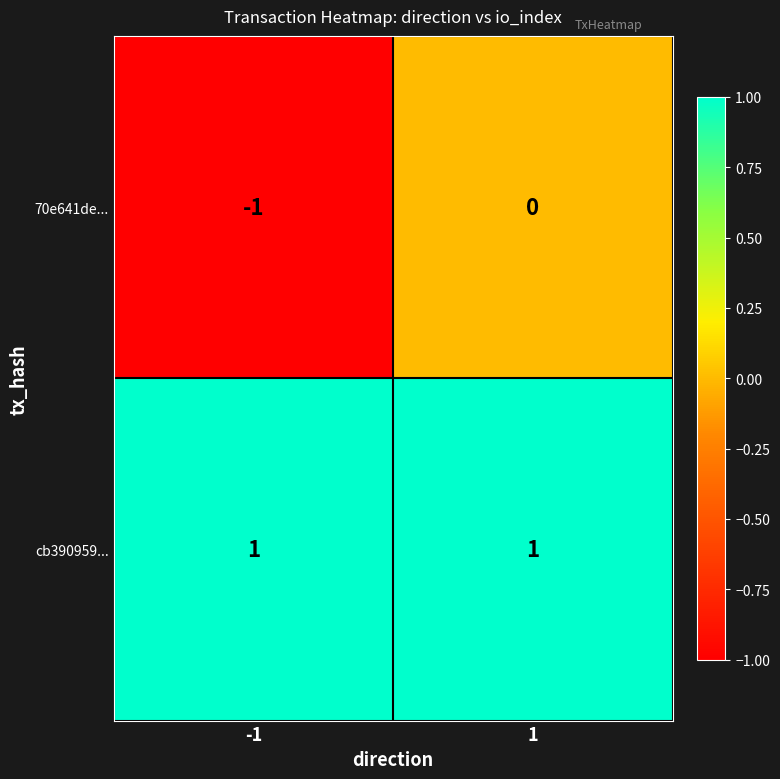

Which series has the largest range (max minus min)?

70e641de...